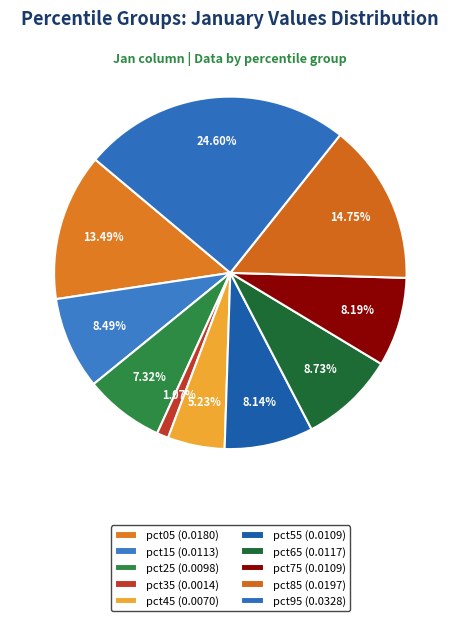

Is there a majority slice in this chart?

No